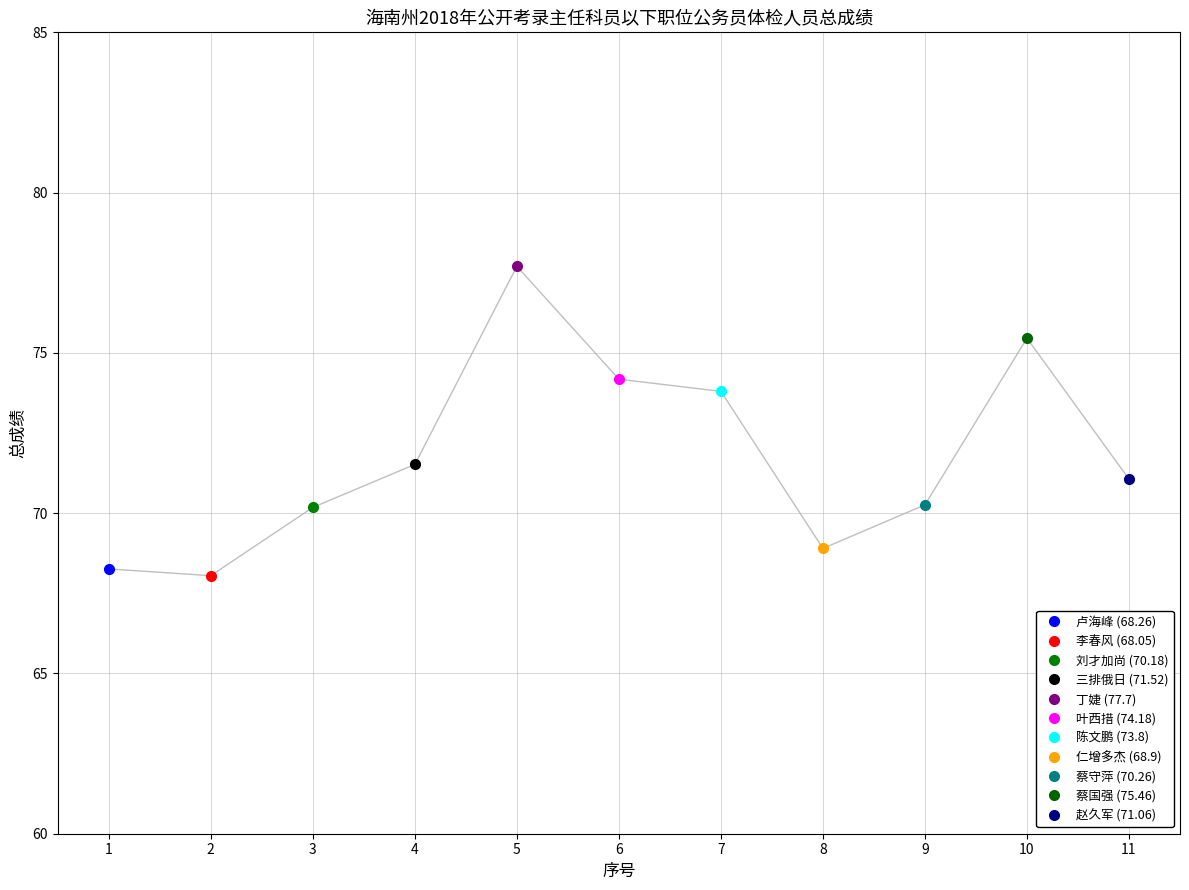

Read the value at 5.

77.7